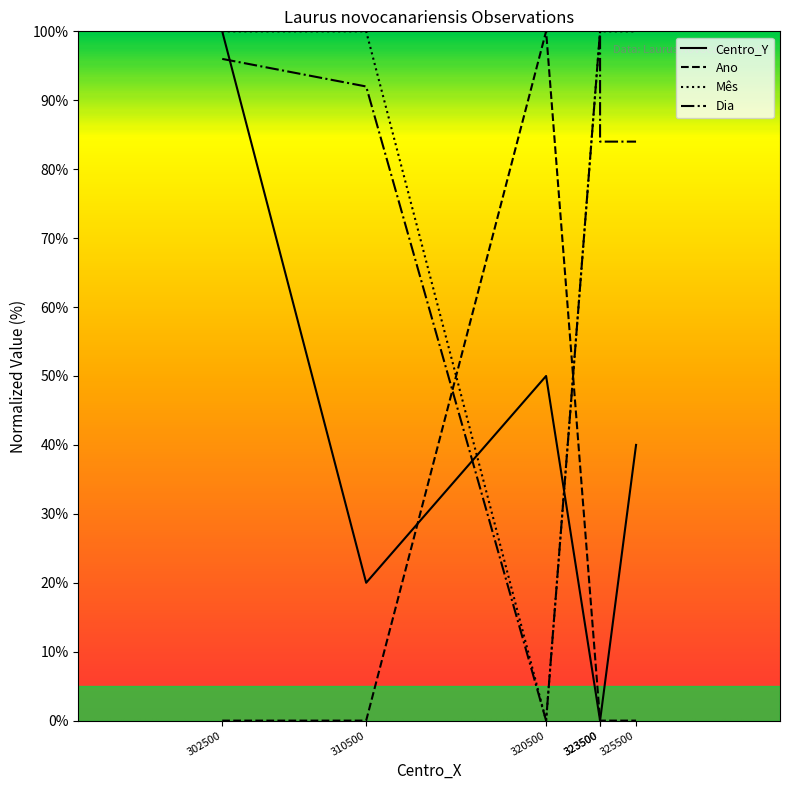

Is it true that Ano equals 100 at 320500?

True